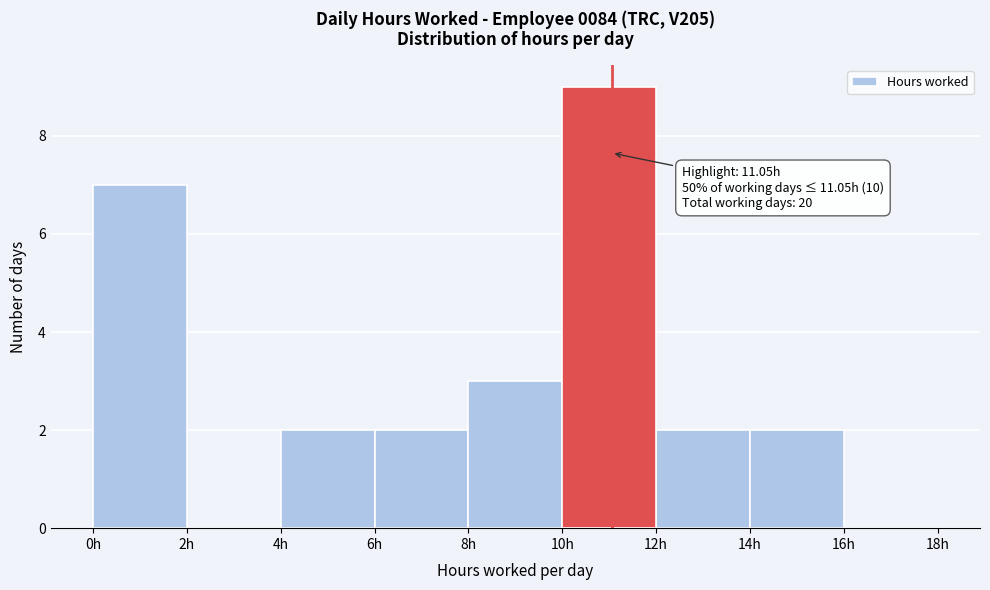

Which range on the x-axis has the tallest bar?

10 to 12